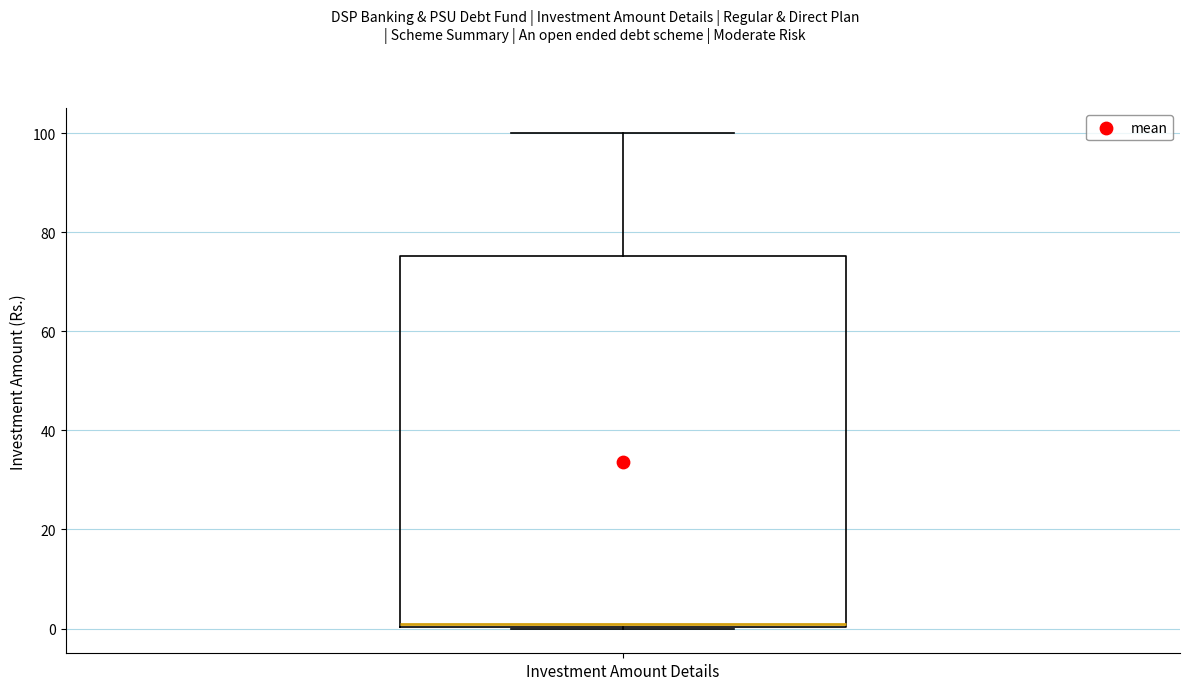

Where is the upper edge of the box for Investment Amount Details on the y-axis? The values are not printed on the chart, so give them approximately, as read against the axis.

76